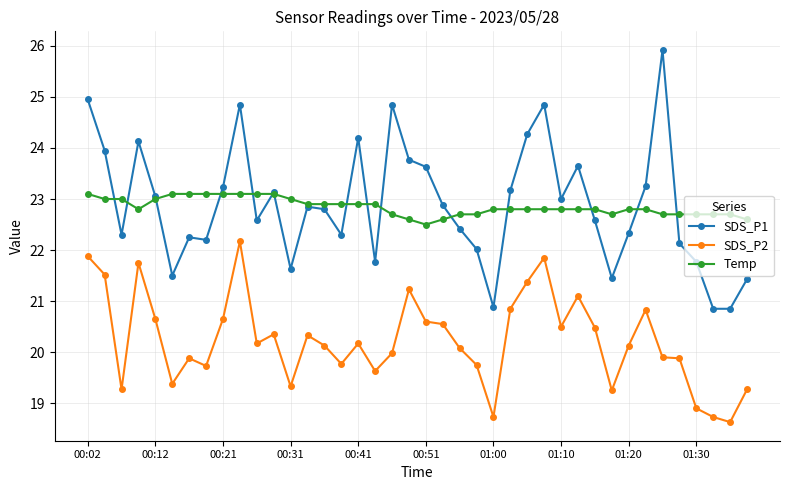

Does the chart have visible grid lines?

Yes